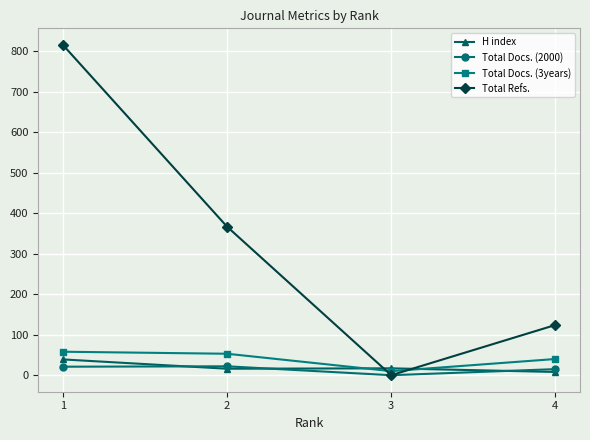

What is the difference between the maximum and minimum values in the Total Refs. series?

816